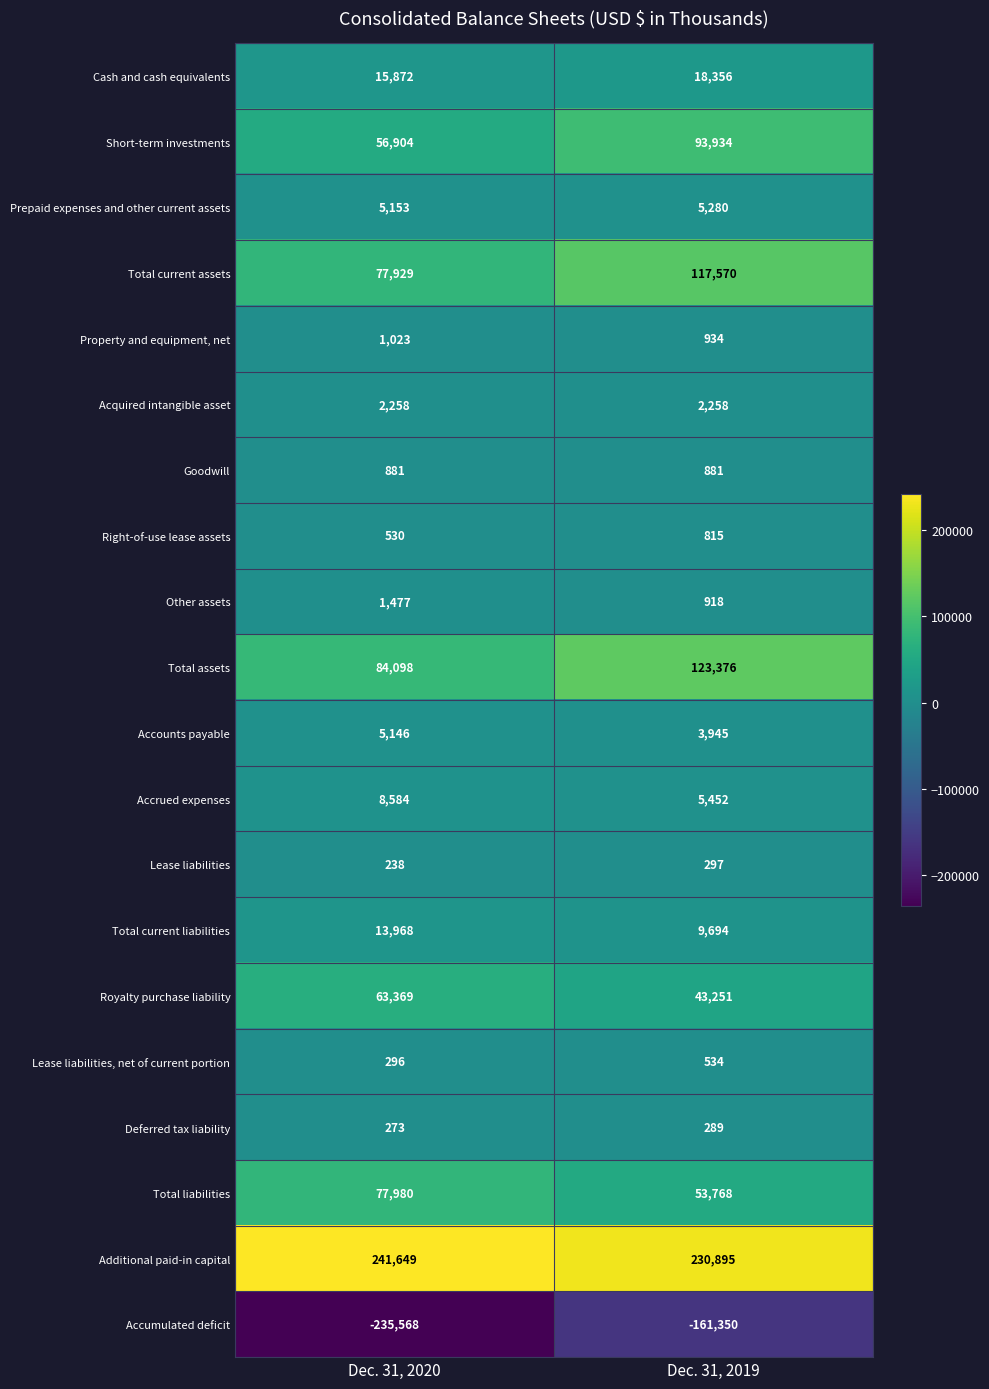

What is the difference between the maximum and minimum values in the Other assets series?

559